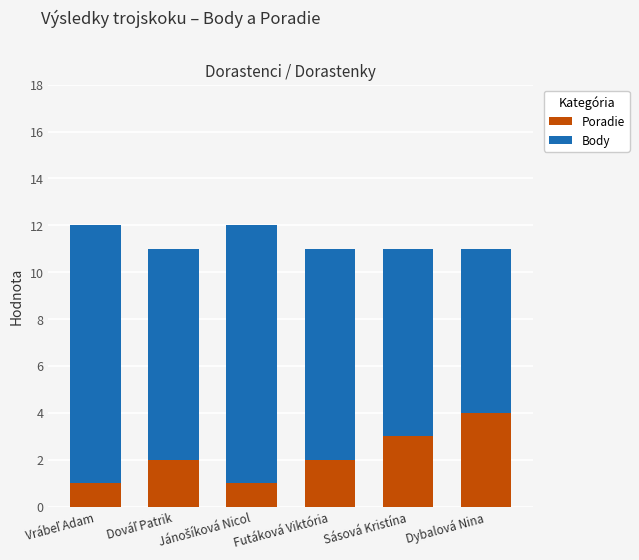

What is the average value of the Poradie series?

2